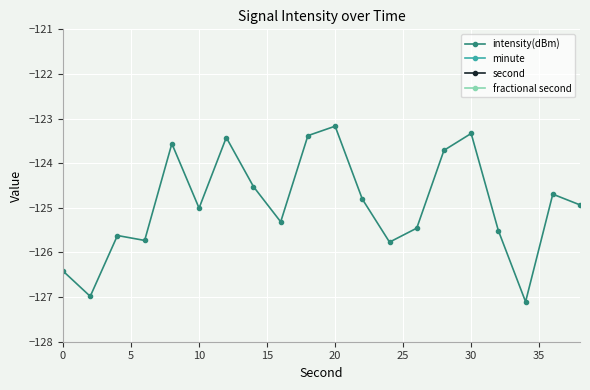

How many values in the second series are below 20?

10